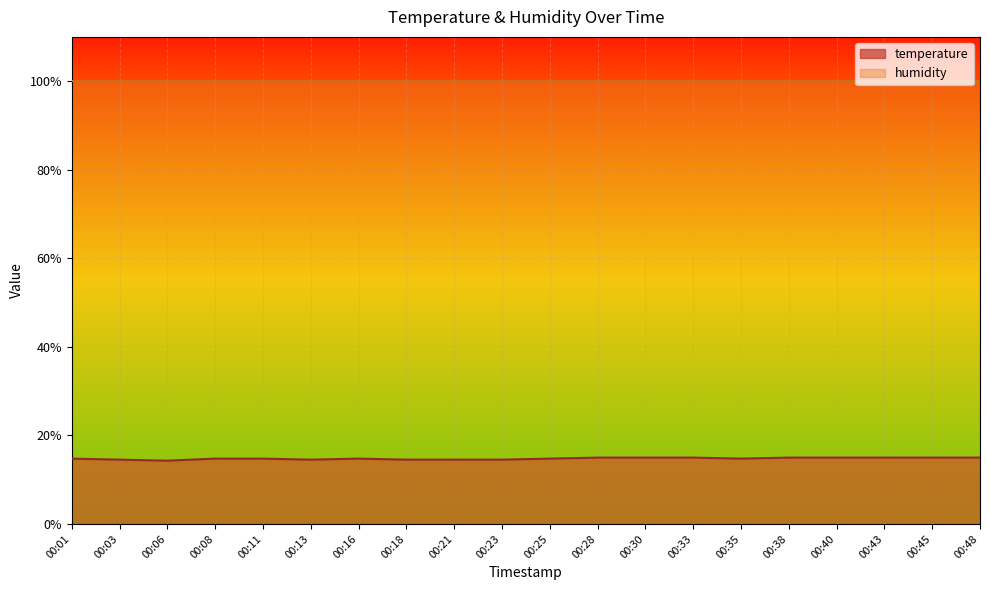

Where is the data nearest to the value 14?

00:06